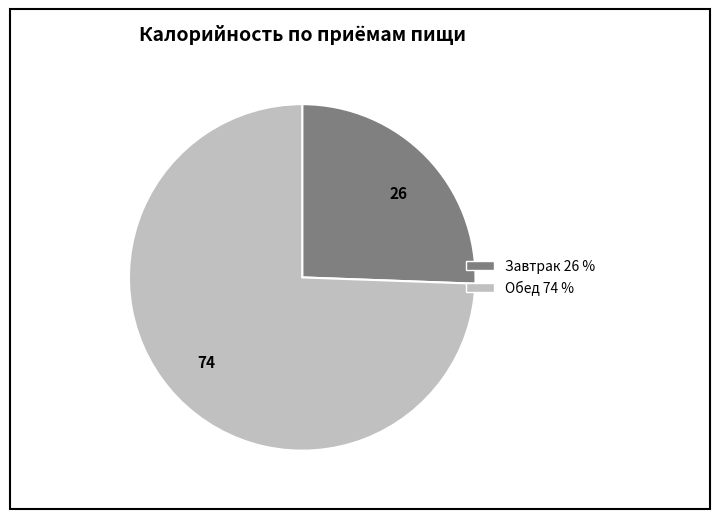

Approximately how many times larger is the value at 74 compared to 26?

2.9